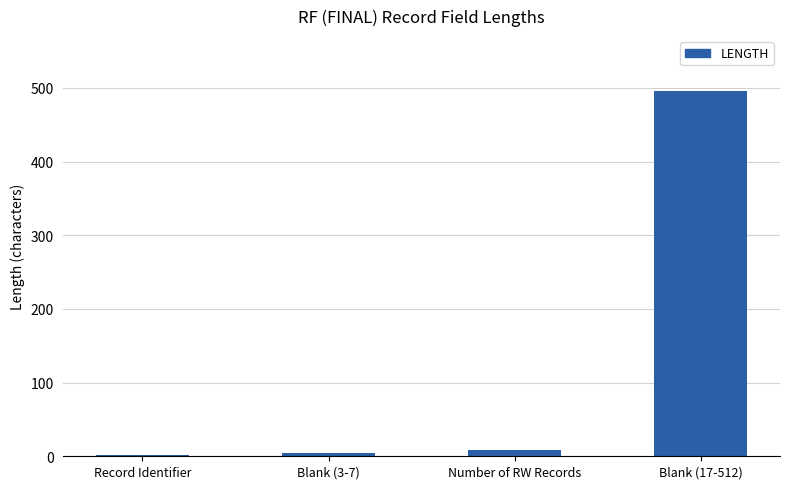

What is the change in value from Record Identifier to Blank (17-512)?

+494